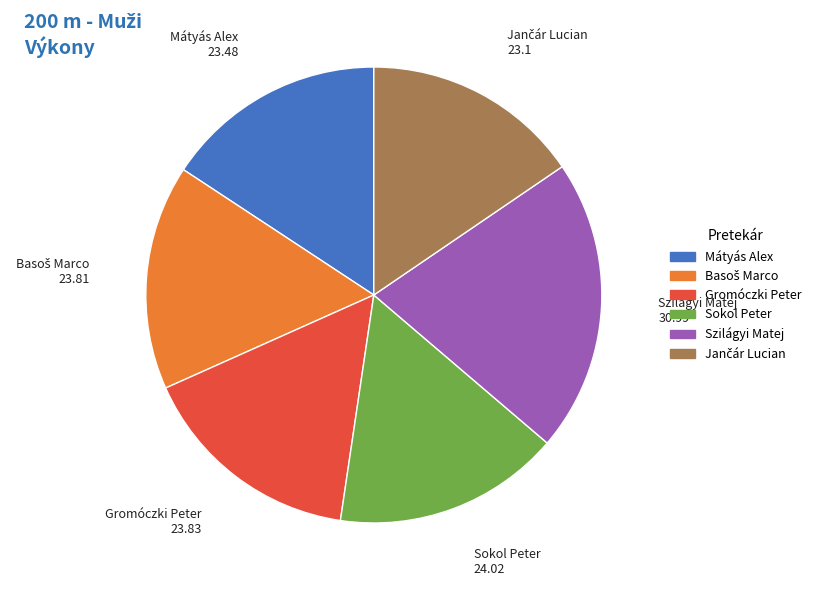

Does Mátyás Alex represent more than half of the total?

No